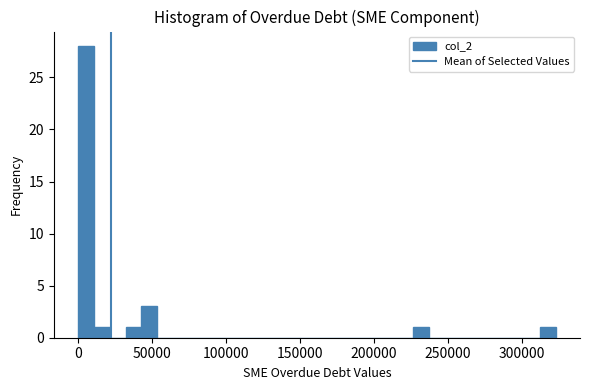

Read against the x-axis, roughly where is the centre of the tallest bar?

5000